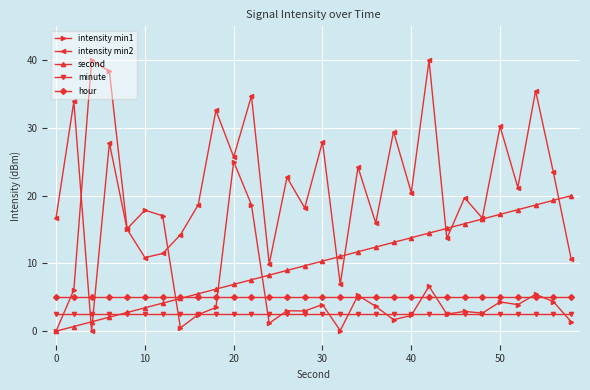

How many lines are shown in the chart?

5